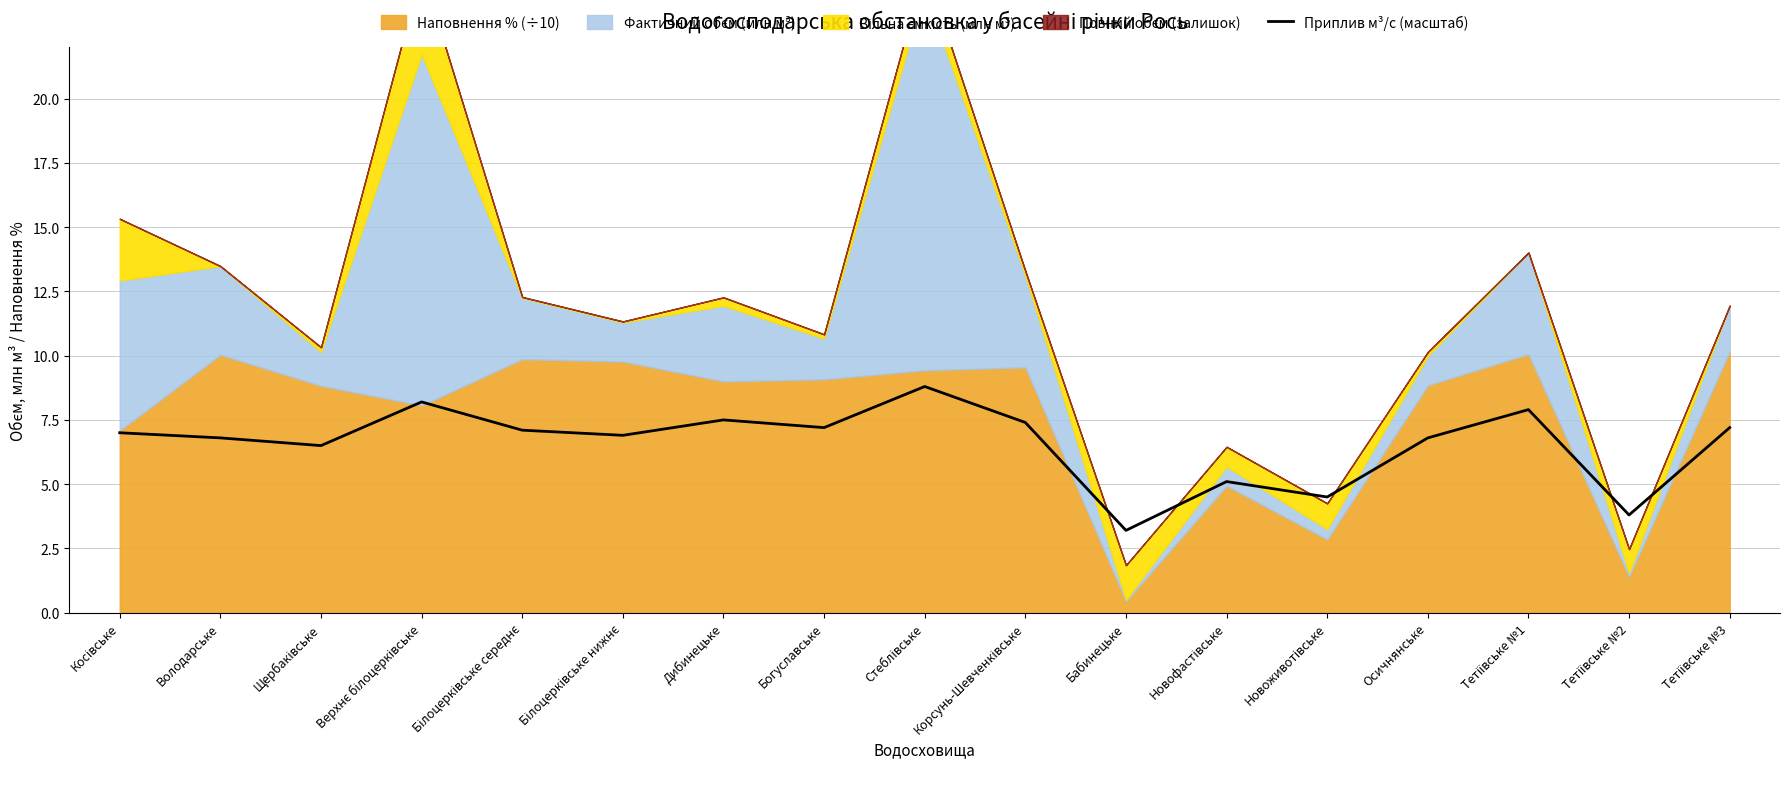

What value does the Приплив м³/с (масштаб) series have at Бабинецьке?

3.2